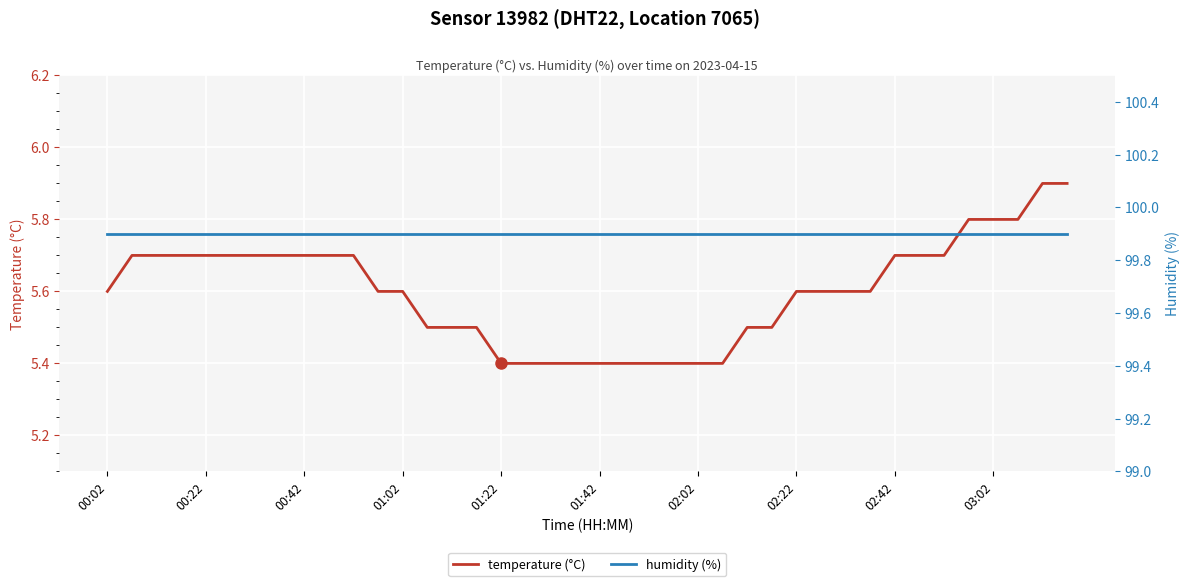

At which label does humidity (%) reach its minimum?

00:02